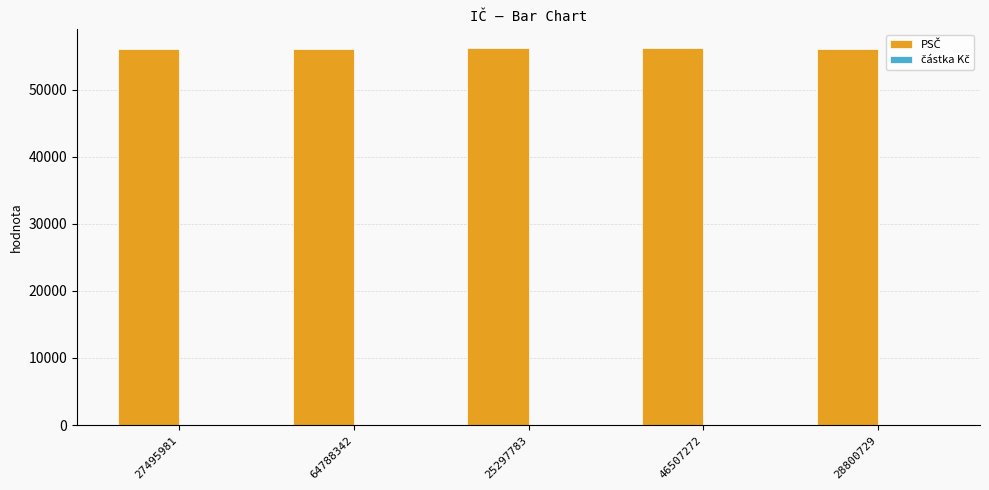

What is the smallest value displayed?

56122